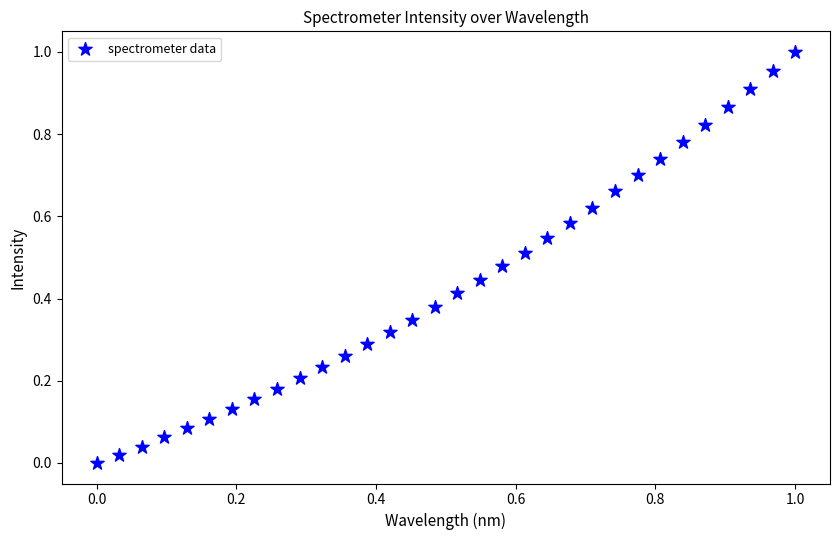

Count the number of points in this scatter plot.

32